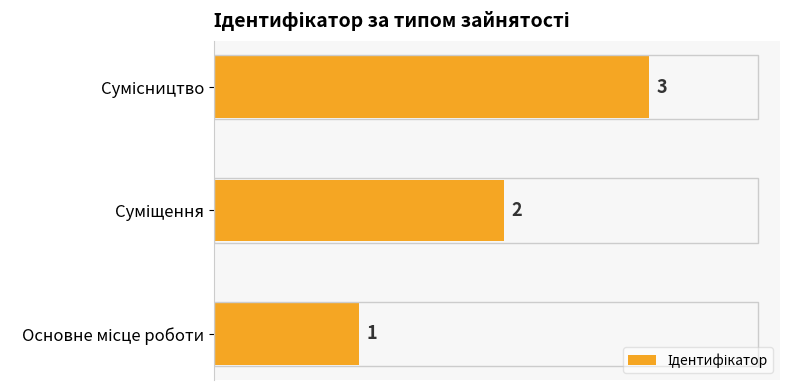

What is the minimum value shown in the chart?

1